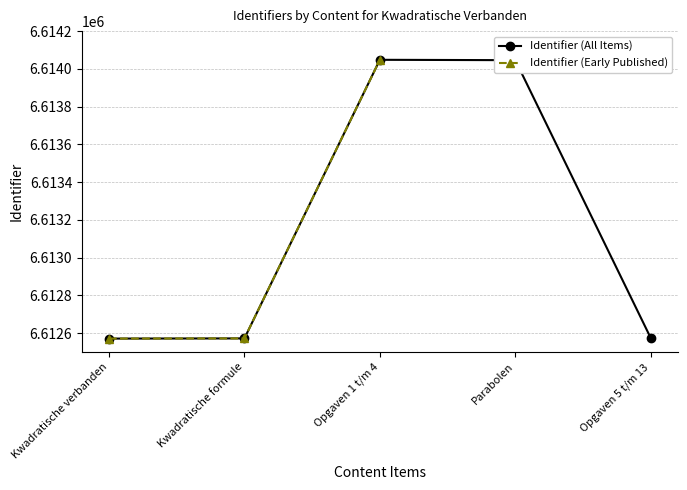

List the labels in order of value, smallest first.

Kwadratische verbanden, Kwadratische formule, Opgaven 5 t/m 13, Parabolen, Opgaven 1 t/m 4